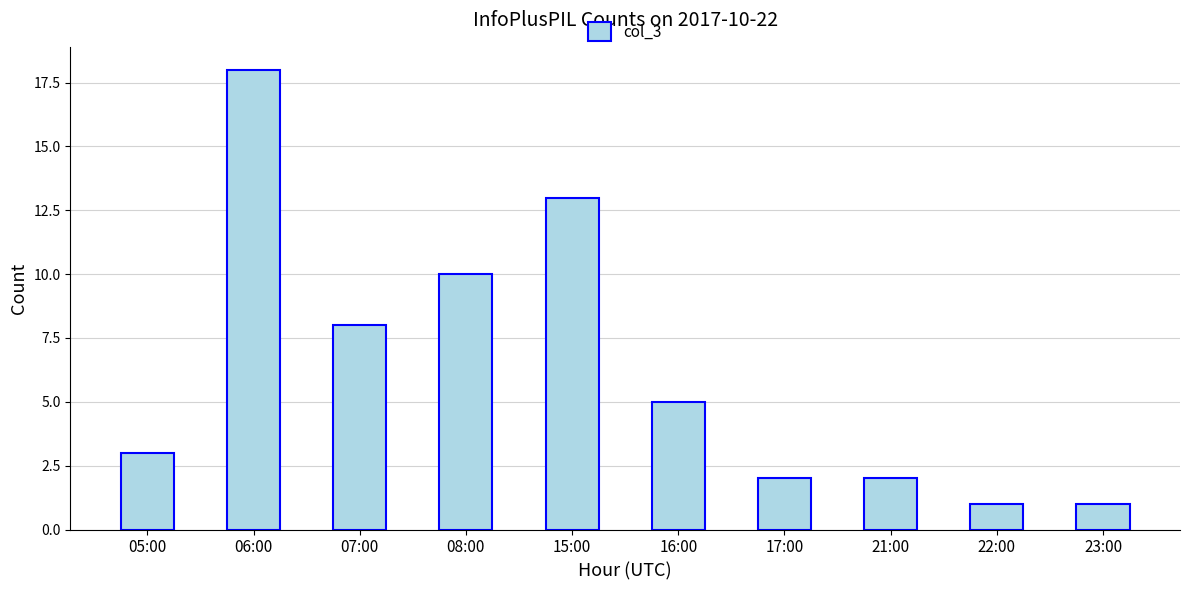

Reading right to left, what are all the values shown in this chart?

1	1	2	2	5	13	10	8	18	3